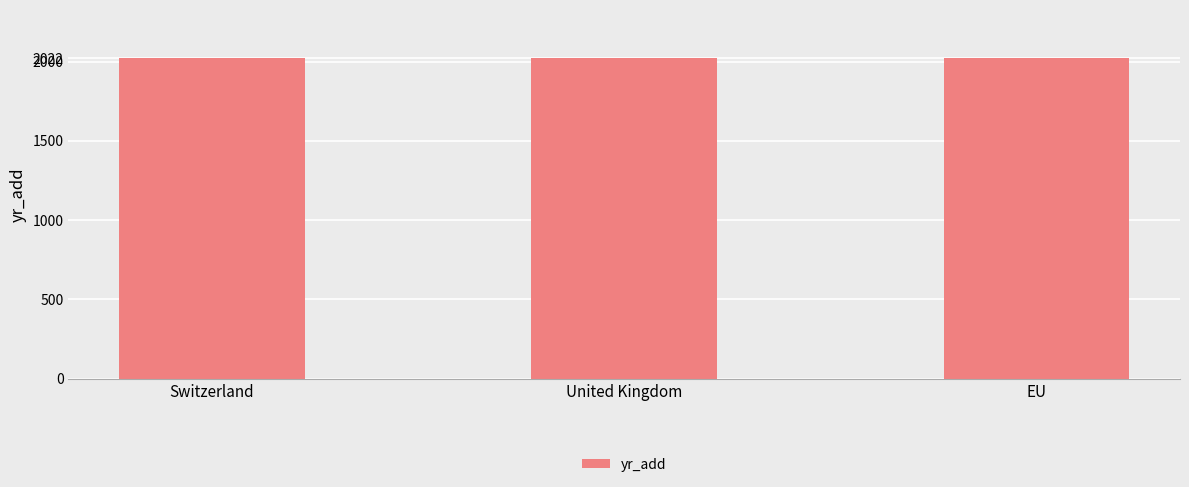

How many categories are shown in the chart?

3